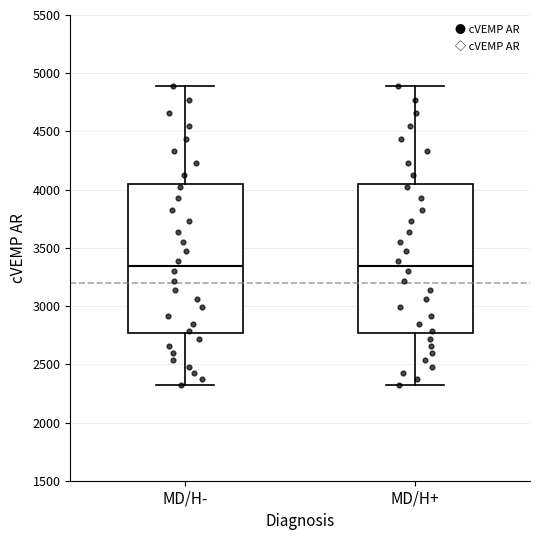

Reading left to right, read every box against the y-axis: the position of its median line, the range the box covers, and the ends of its whiskers. The values are not printed on the chart, so give them approximately, as read against the axis.

MD/H-: median 3350, box 2750 to 4050, whiskers 2300 to 4900
MD/H+: median 3350, box 2750 to 4050, whiskers 2300 to 4900